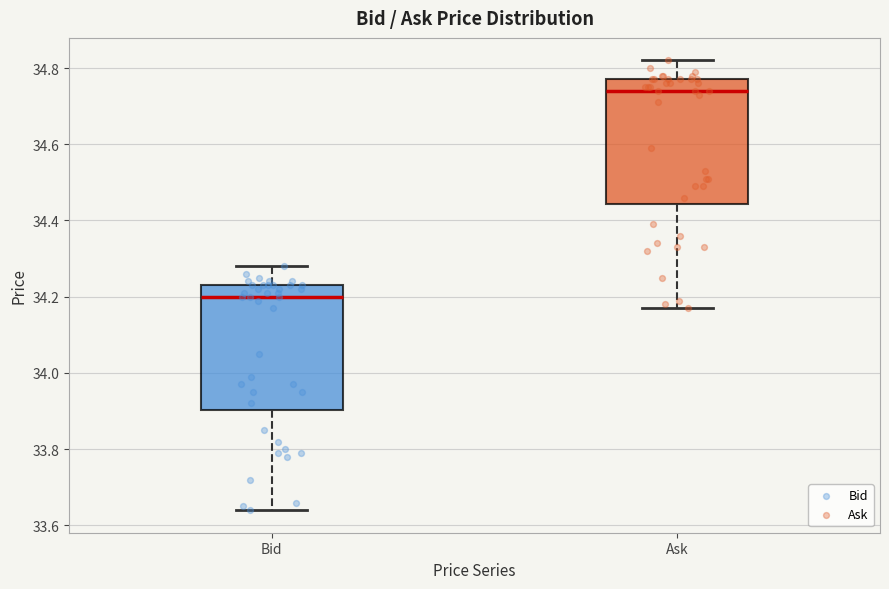

Reading left to right, transcribe this box plot: for each box, give where its median line is, the range the box spans, and where its two whiskers end, as read against the y-axis. The values are not printed on the chart, so give them approximately, as read against the axis.

Bid: median 34.20, box 33.90 to 34.24, whiskers 33.64 to 34.28
Ask: median 34.74, box 34.44 to 34.78, whiskers 34.18 to 34.82